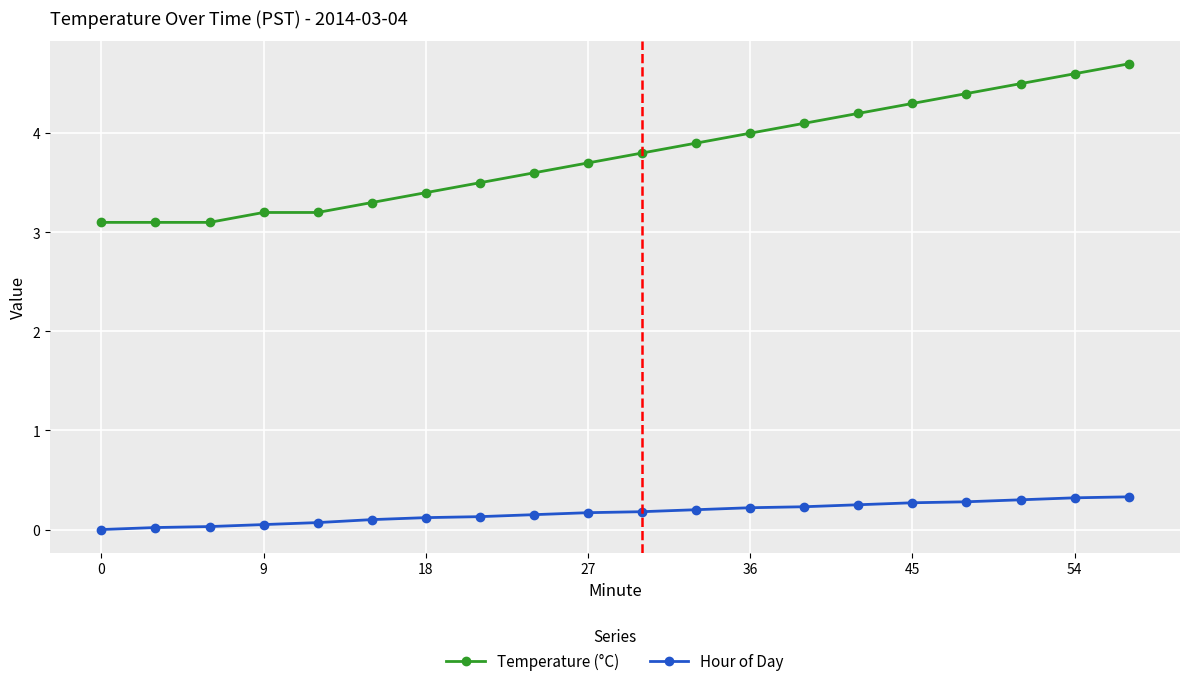

Which series has the widest spread of values?

Temperature (°C)